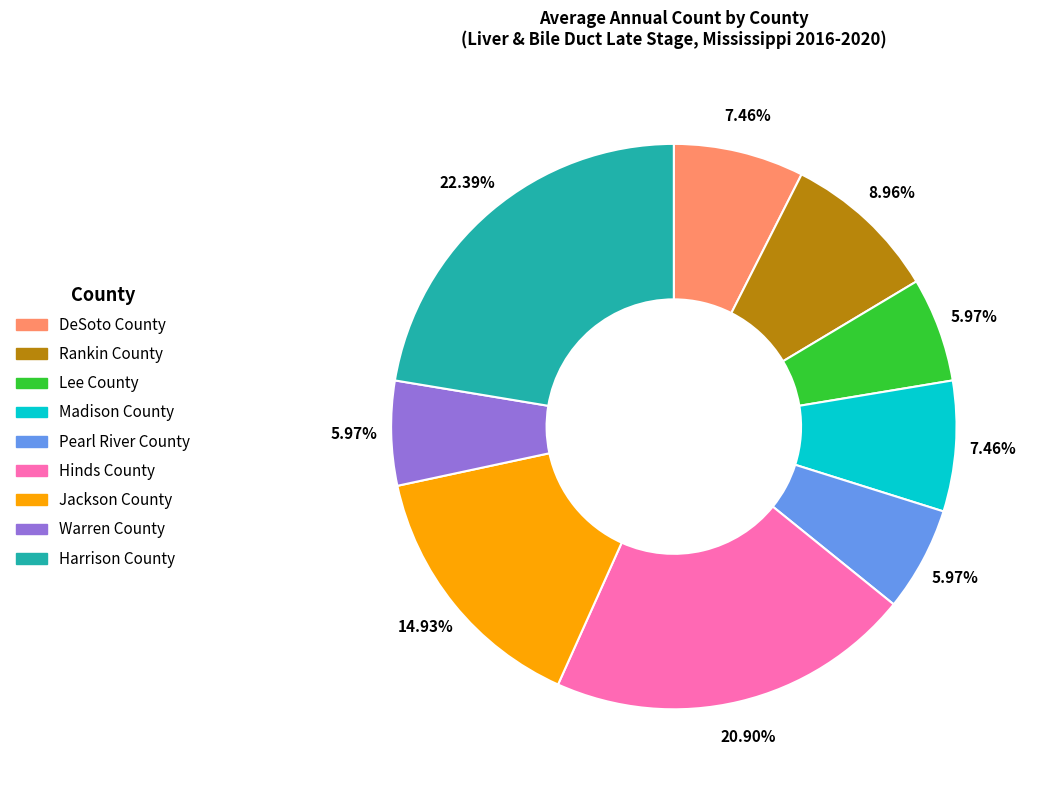

To the nearest percent, what percentage of the pie is DeSoto County?

7%